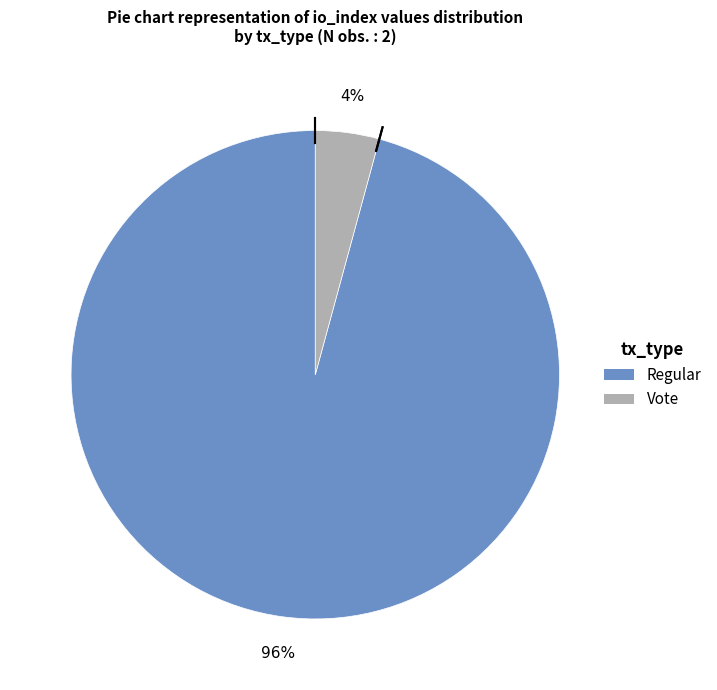

Does Vote represent more than half of the total?

No